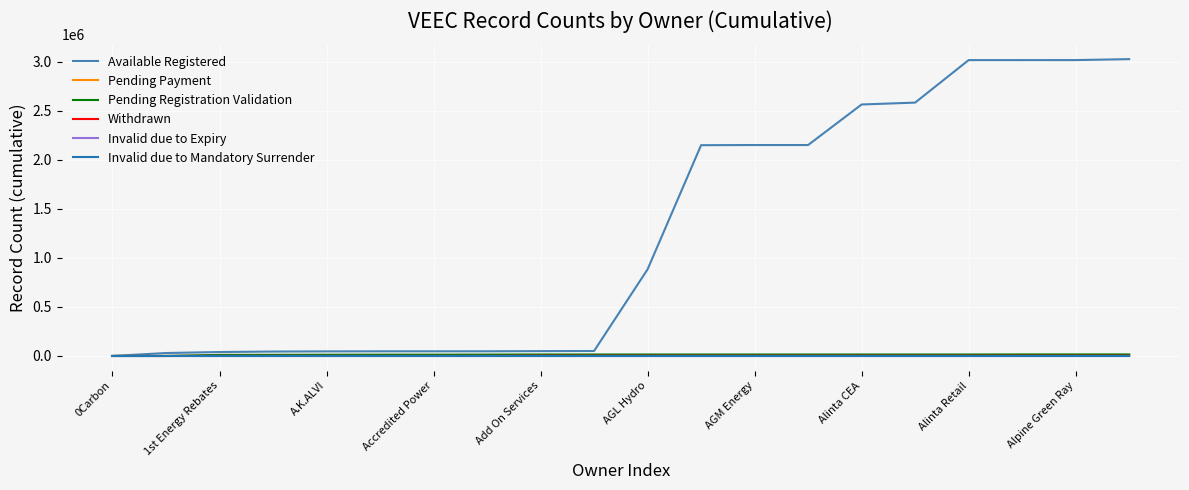

Does the chart have visible grid lines?

Yes